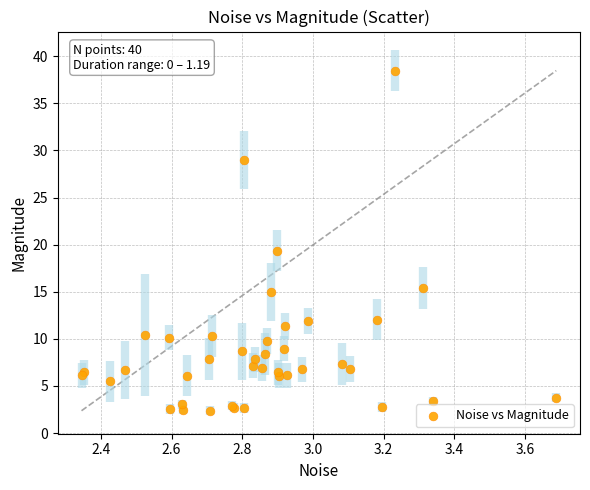

What Y value in the scatter plot is closest to 20?

19.4